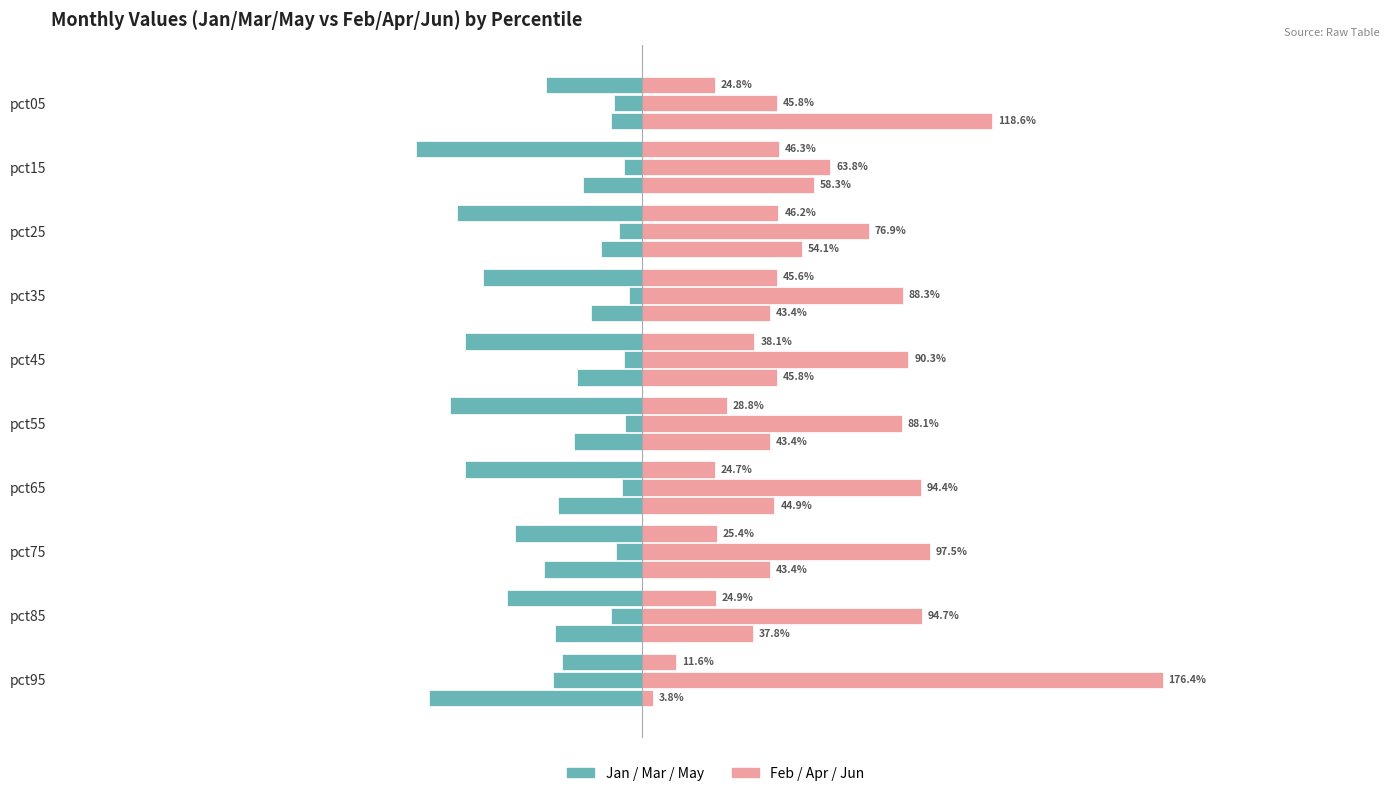

List the series in order of their peak value, highest first.

Feb/Apr/Jun (right), Jan/Mar/May (left)